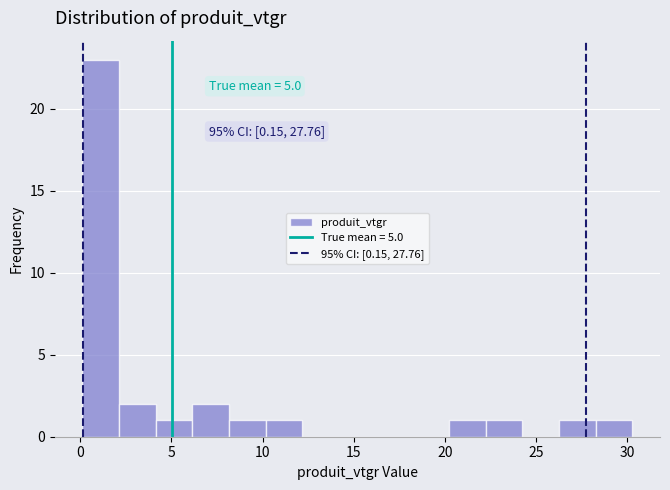

Which range on the x-axis has the tallest bar?

0.0 to 2.0